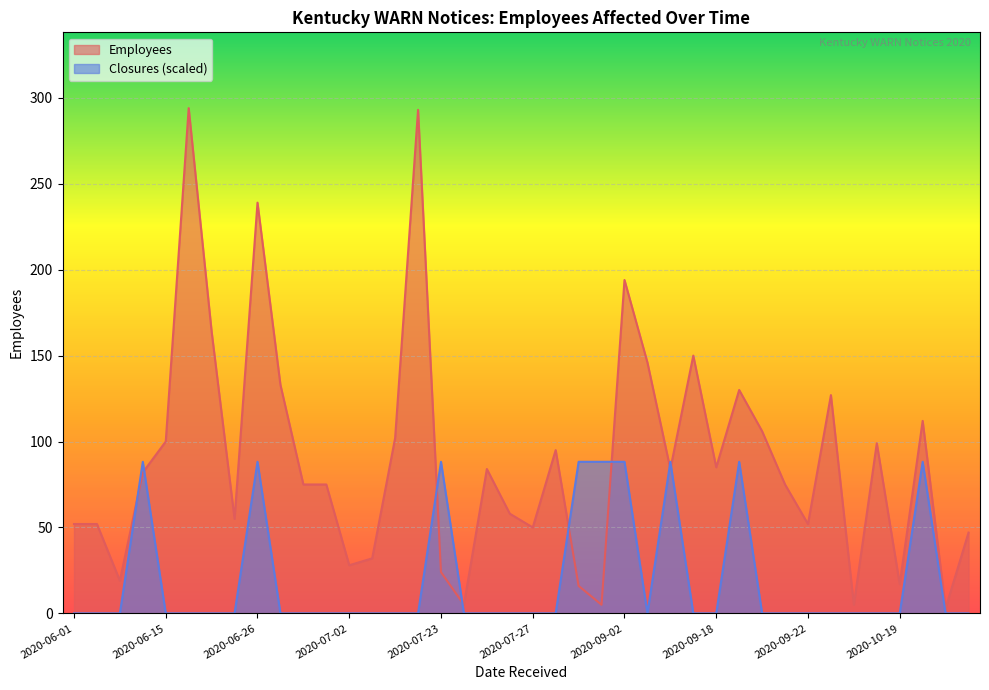

Count the number of data series in this chart.

2